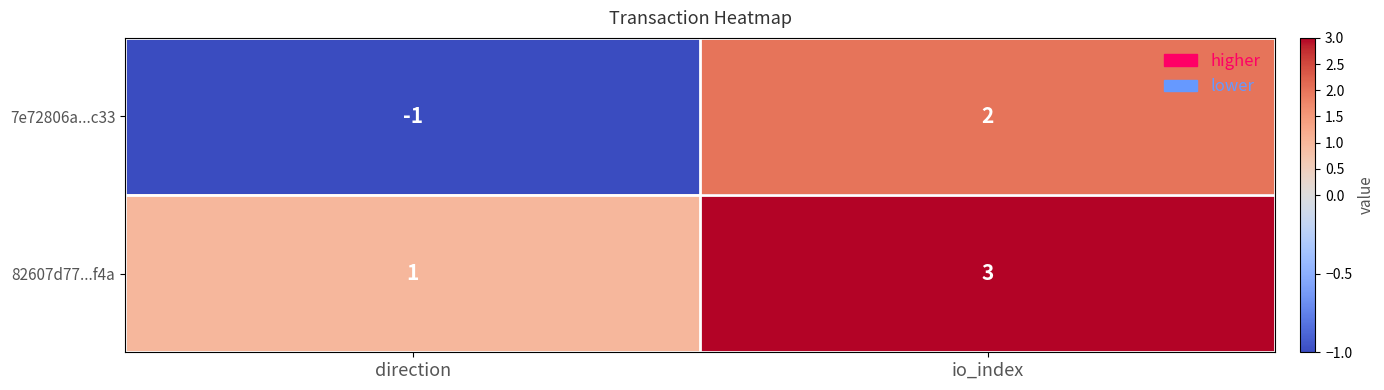

Which series has the largest total across all categories?

82607d77...f4a